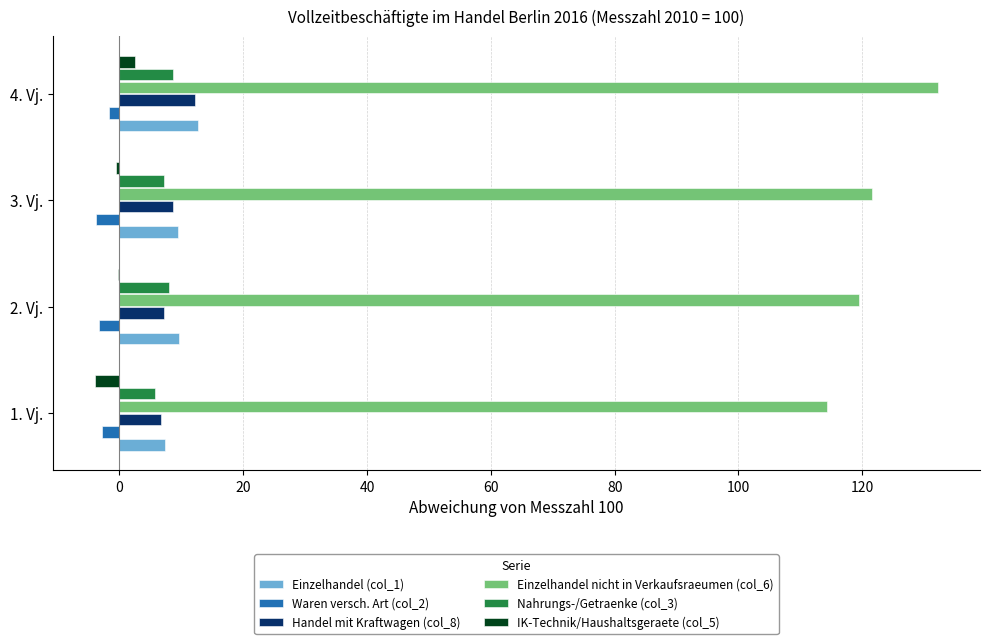

The value of Einzelhandel (col_1) at 1. Vj. is 7.4. True or false?

True